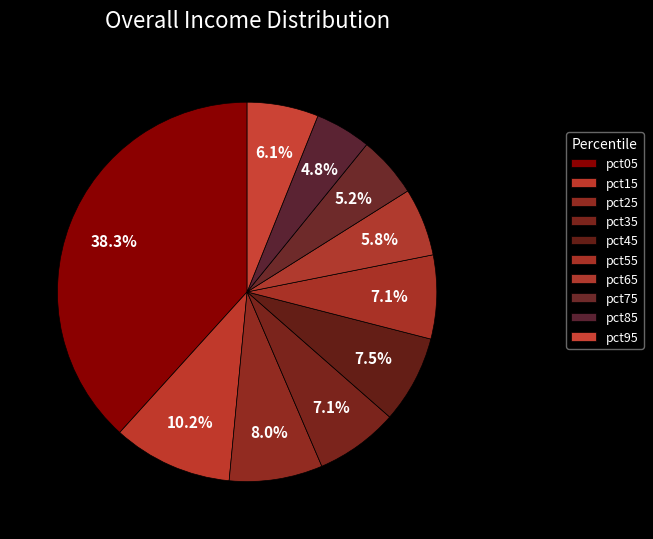

Which slice is the smallest?

pct85